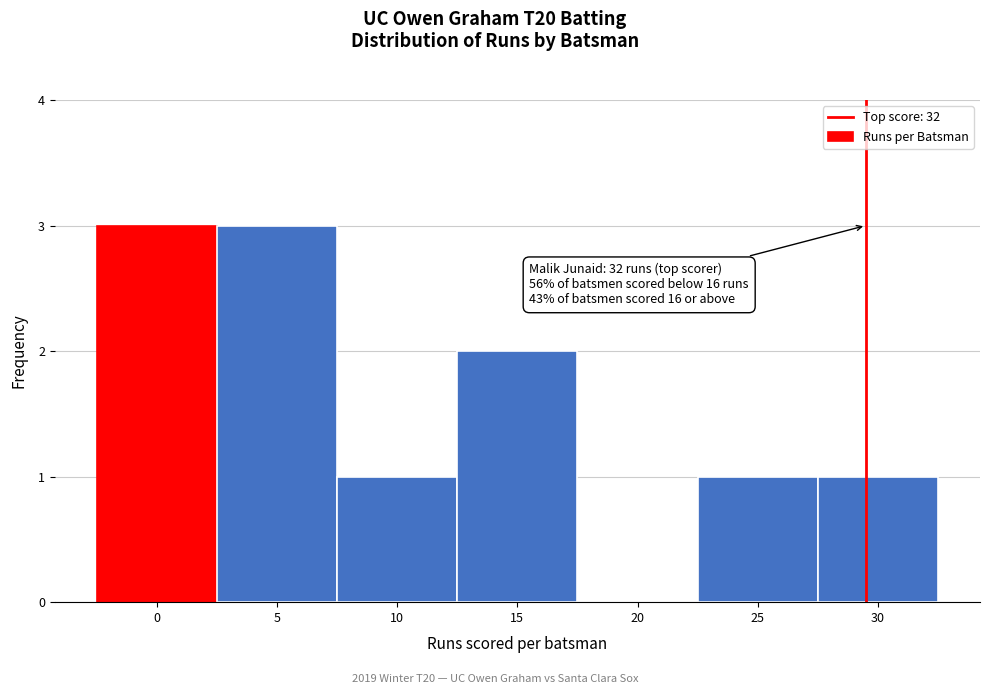

Reading left to right, transcribe all the data shown in this chart.

0=3	5=3	10=1	15=2	20=0	25=1	30=1